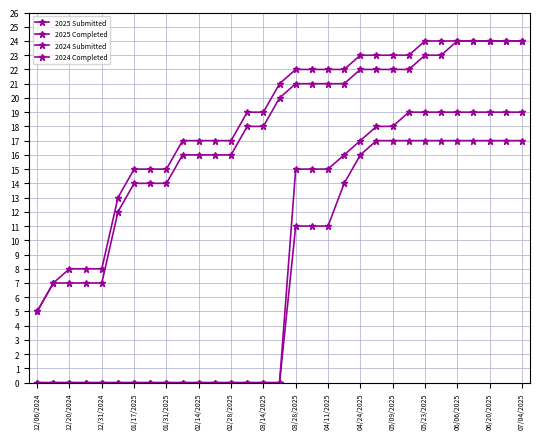

What is the difference between the maximum and minimum values in the 2024 Submitted series?

19